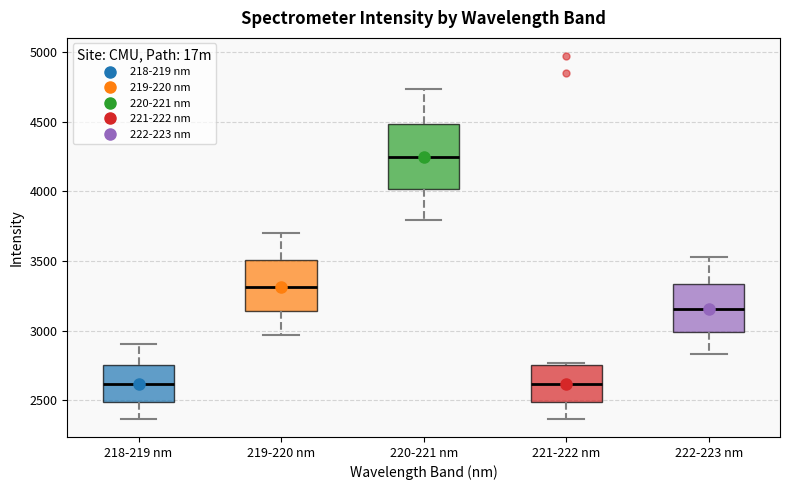

Which box is the tallest, from its lower edge to its upper edge?

220-221 nm